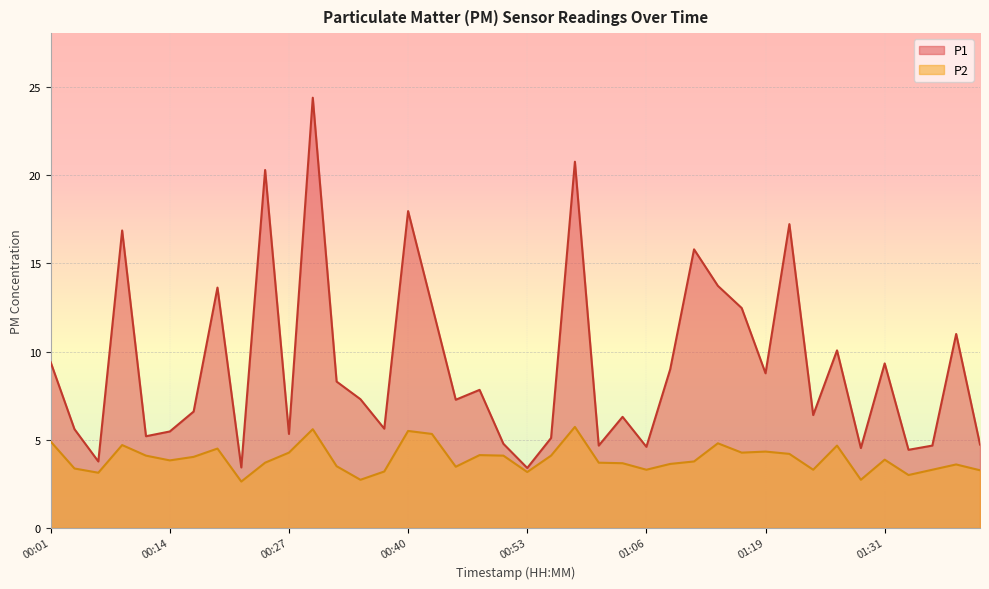

What is the label of the 25th point from the left?

01:03